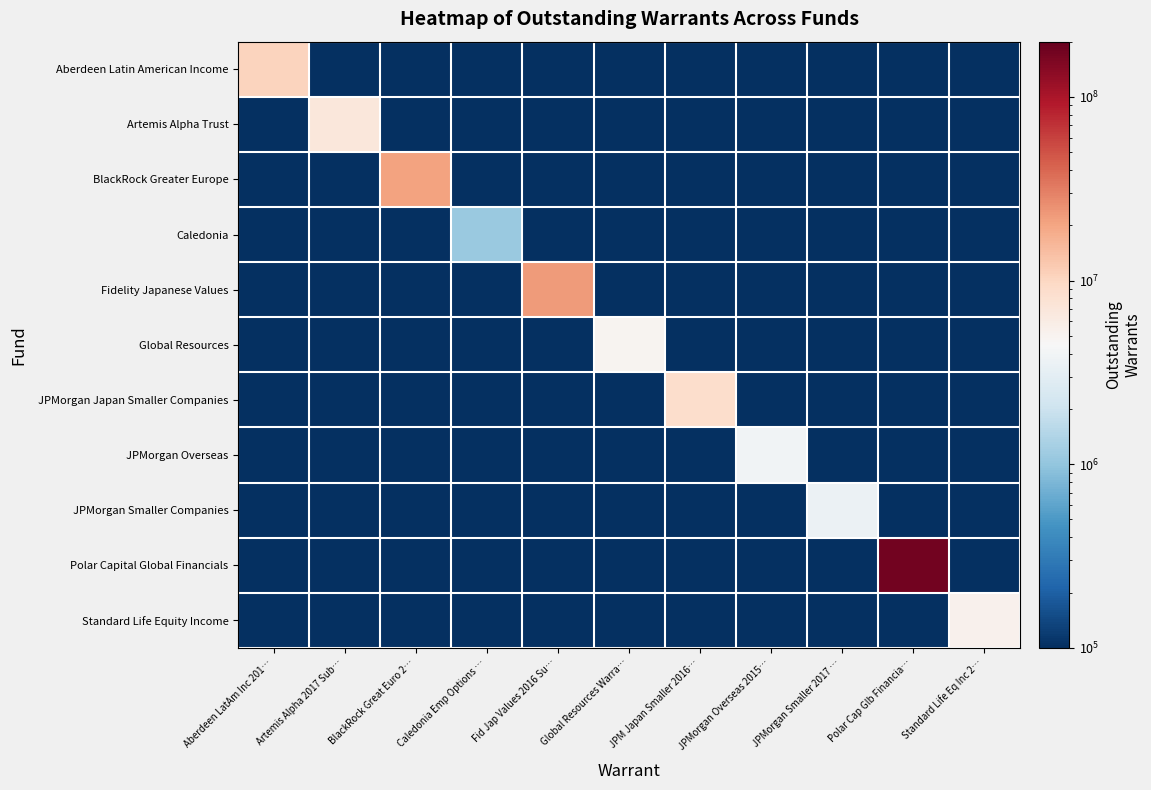

Between JPM Japan Smaller 2016… and Standard Life Eq Inc 2…, which series saw the biggest shift?

JPMorgan Japan Smaller Companies